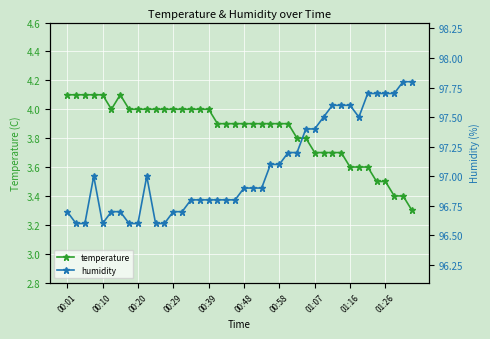

True or false: temperature has more than 0 interior local peaks.

True